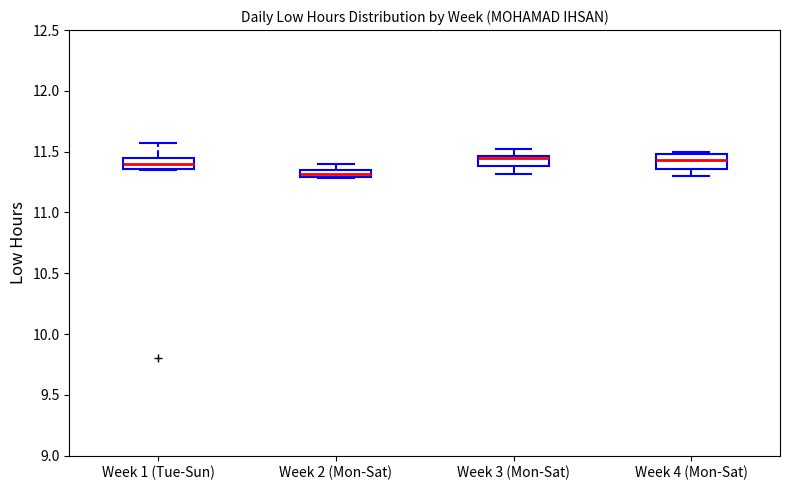

Where is the upper edge of the box for Week 1 (Tue-Sun) on the y-axis? The values are not printed on the chart, so give them approximately, as read against the axis.

11.45